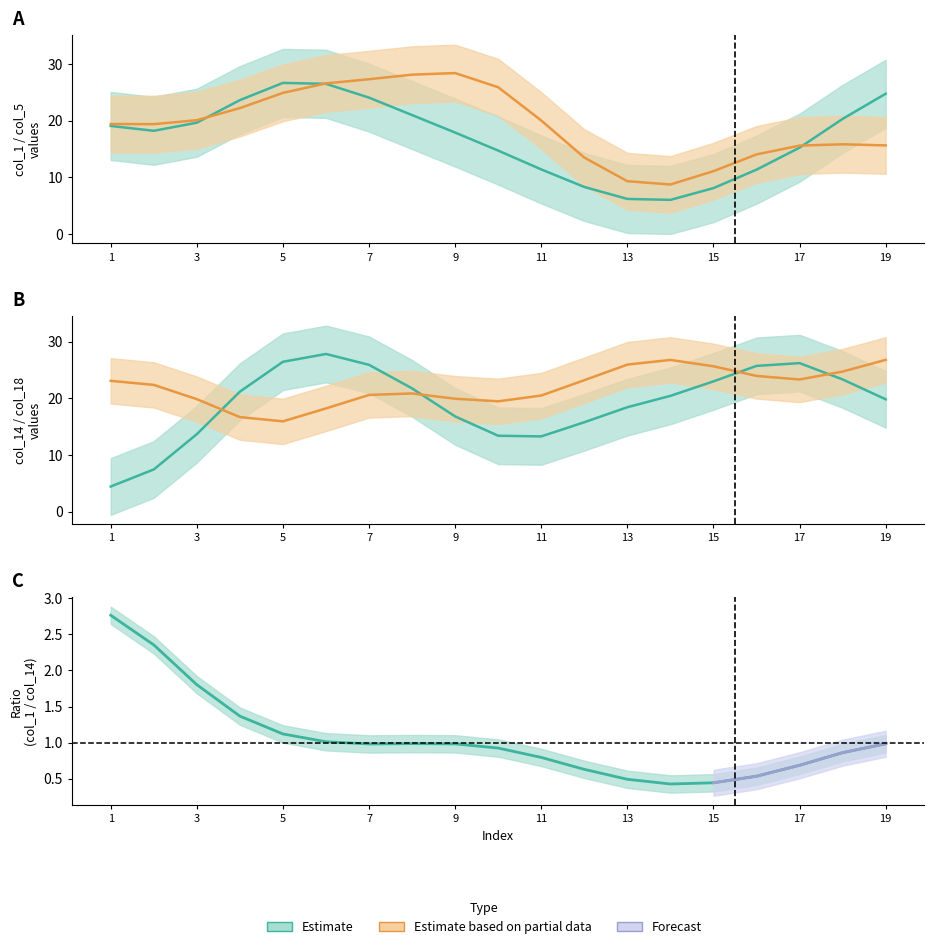

Which series has the largest range (max minus min)?

col_1